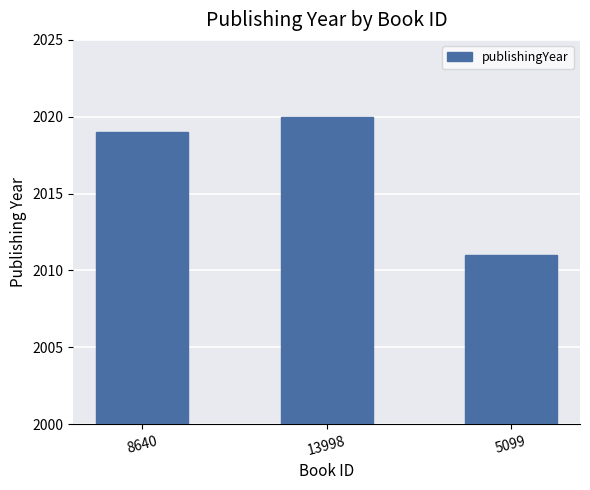

What is the difference between the maximum and second lowest values?

1